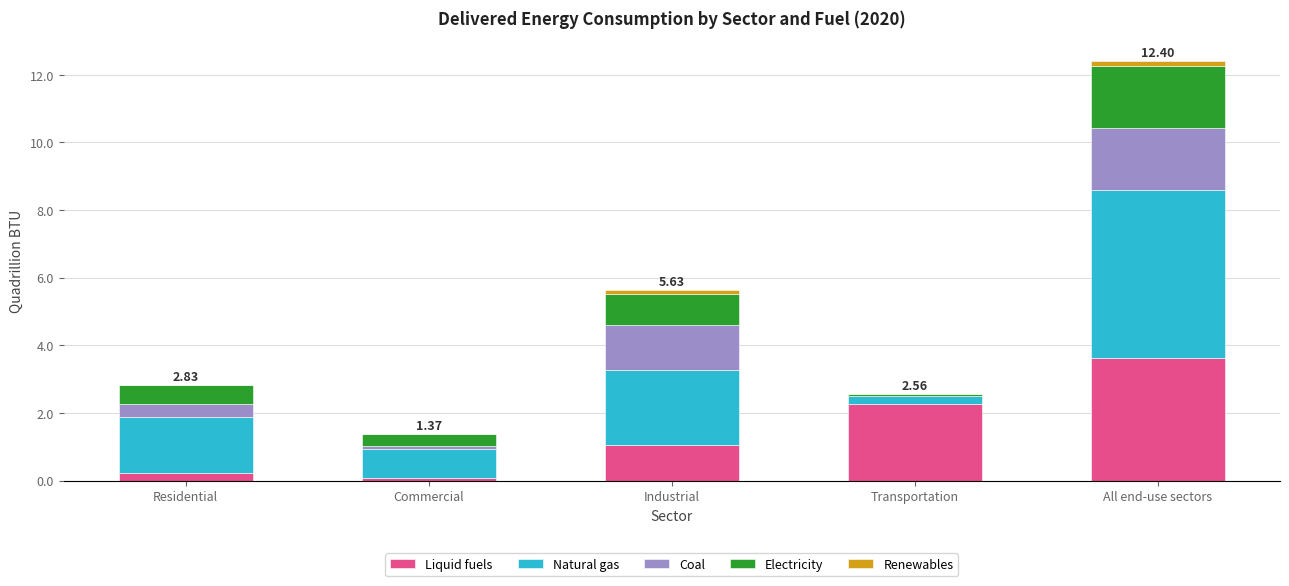

At which category is the sum across all series the highest?

All end-use sectors